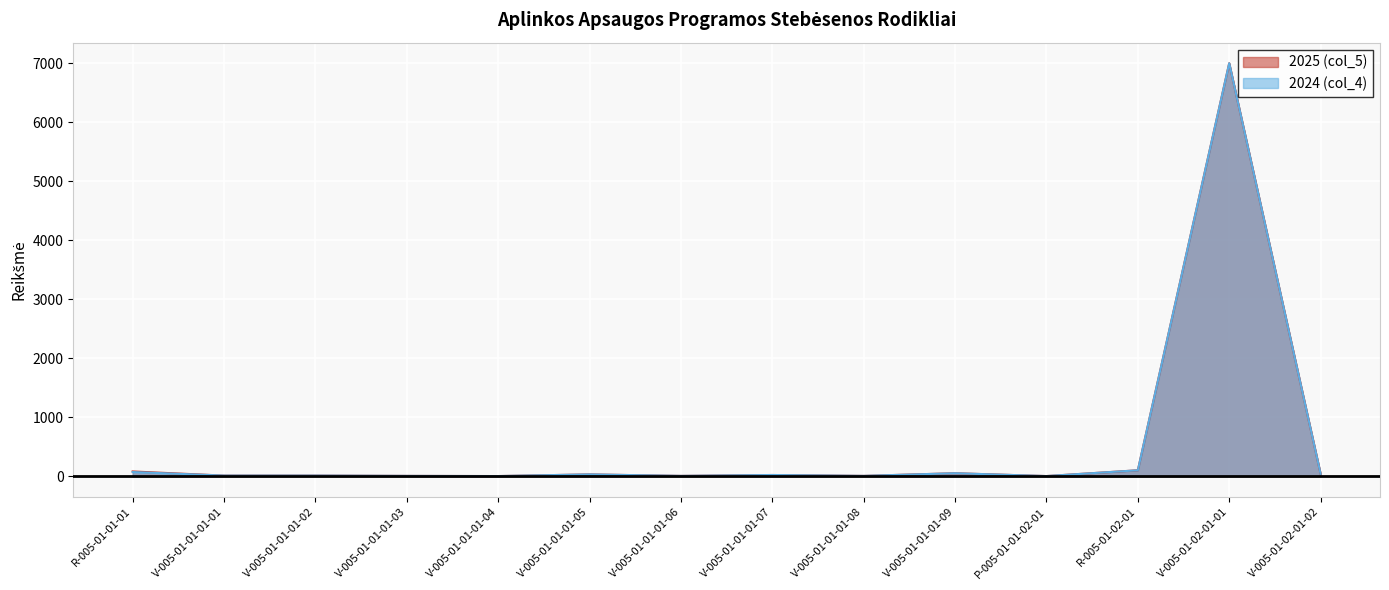

List the series in order of their peak value, highest first.

2025 (col_5), 2024 (col_4)